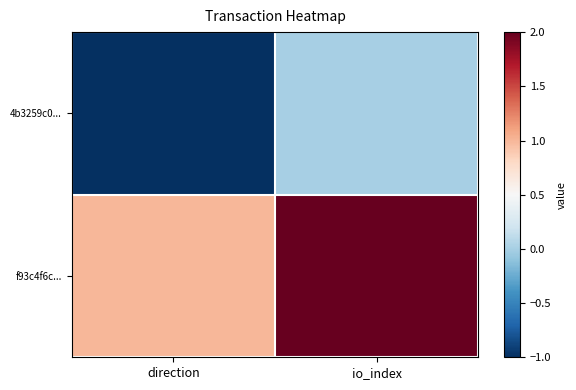

Reading right to left, what are all the values shown in this chart?

4b3259c0...: io_index=0	direction=-1
f93c4f6c...: io_index=2	direction=1